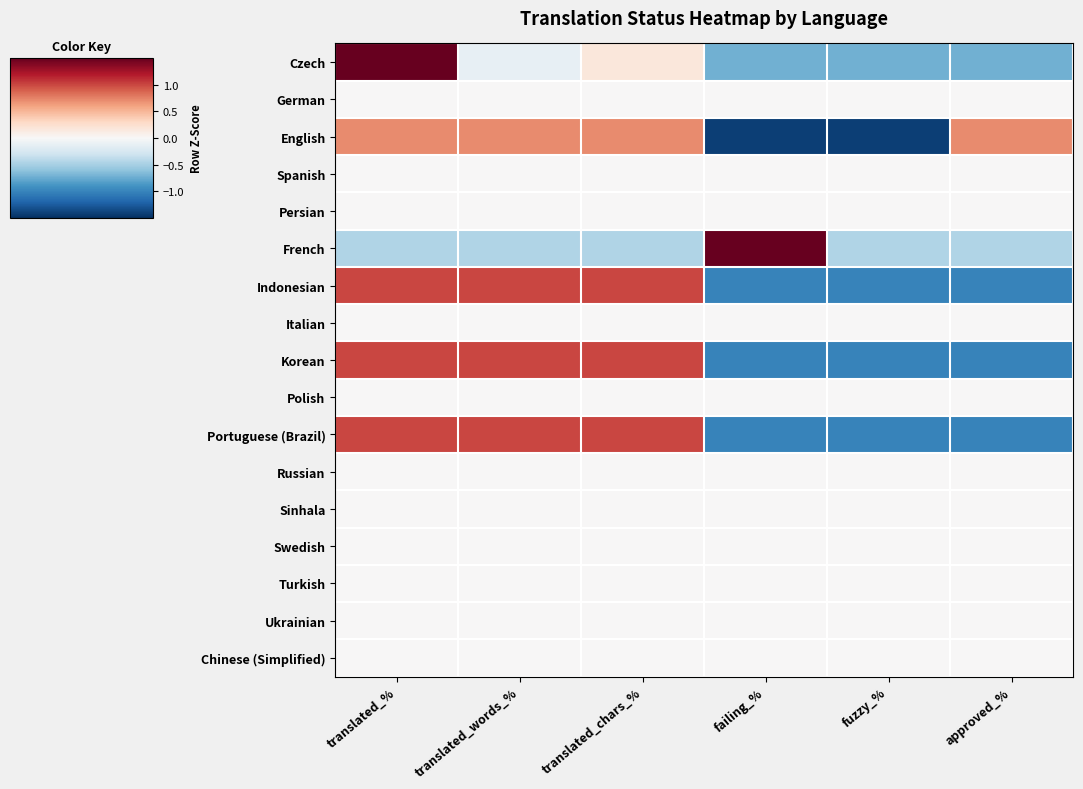

Between translated_% and translated_words_%, which is larger?

translated_%